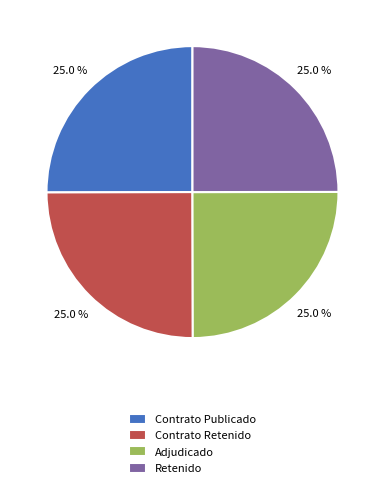

Combined, what portion of the pie is Contrato Retenido and Retenido?

50.0%